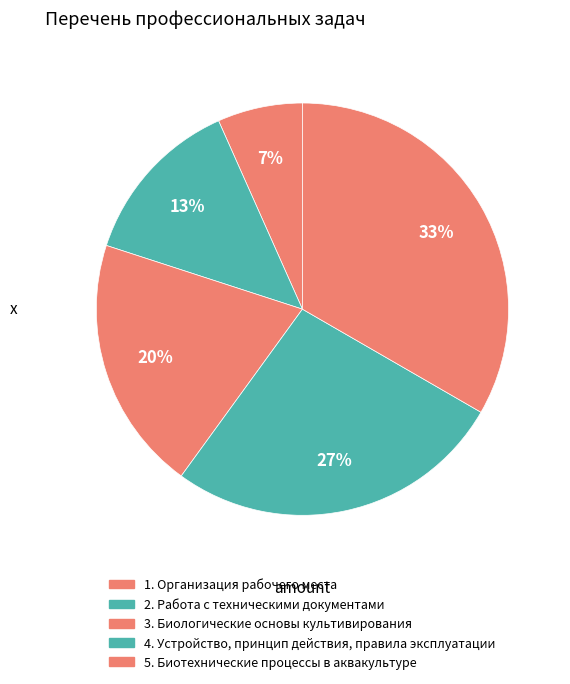

How many segments does this pie chart have?

5